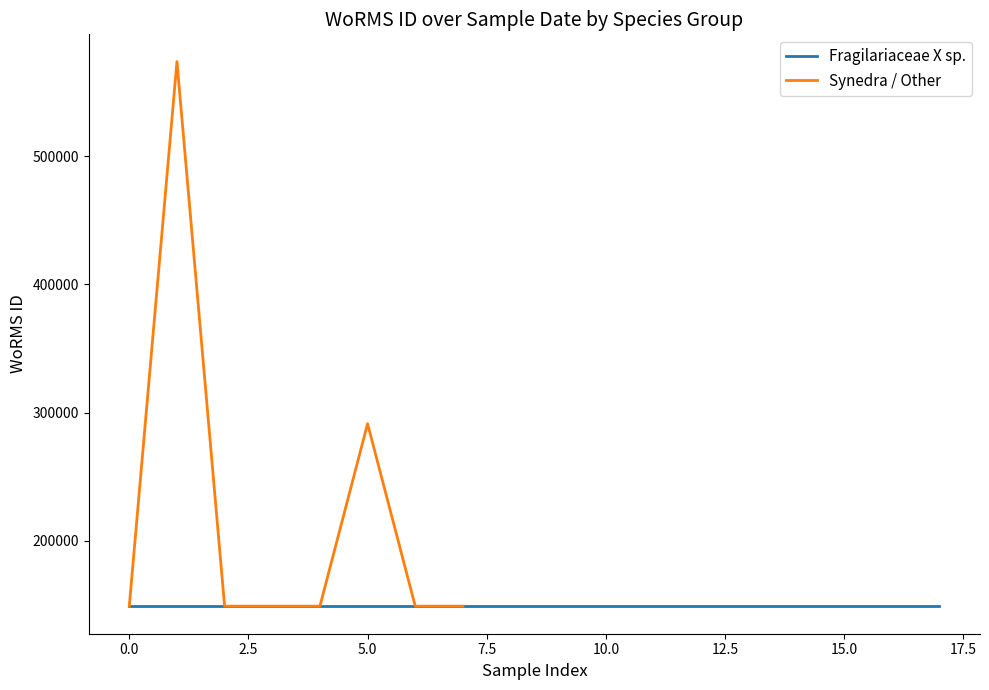

How many data points are above 149186?

2